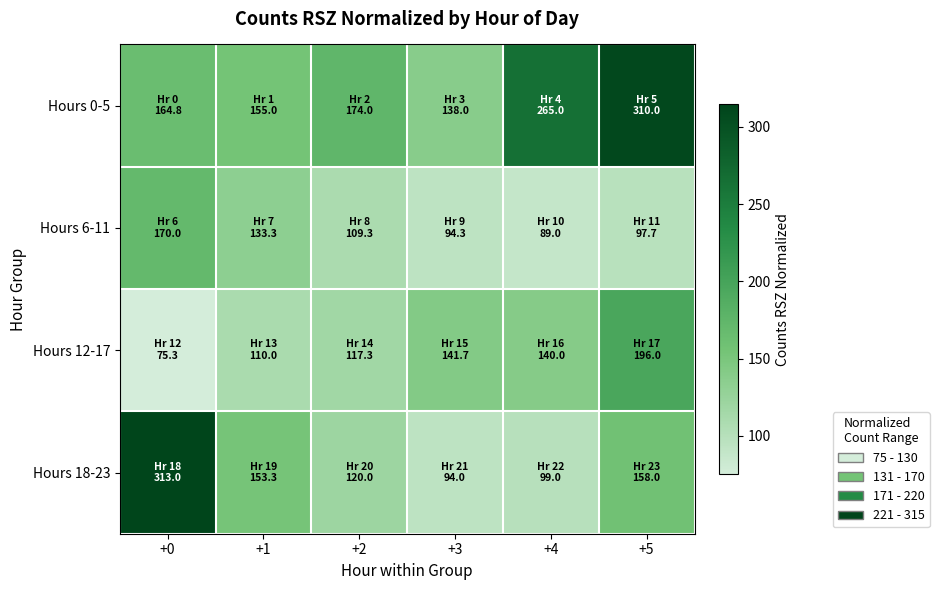

Which series has the largest range (max minus min)?

Hours 18-23